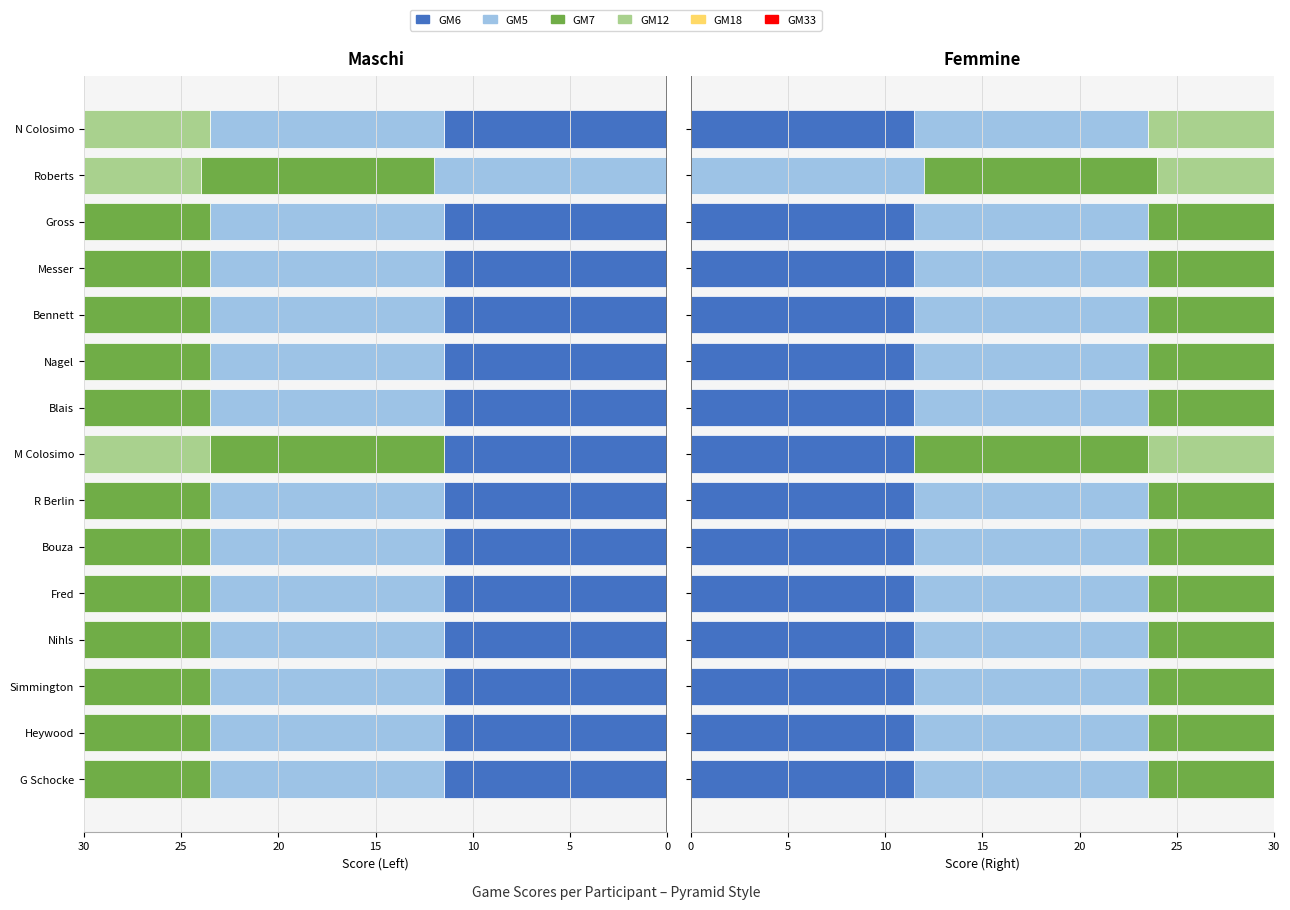

Are the bars horizontal?

Yes